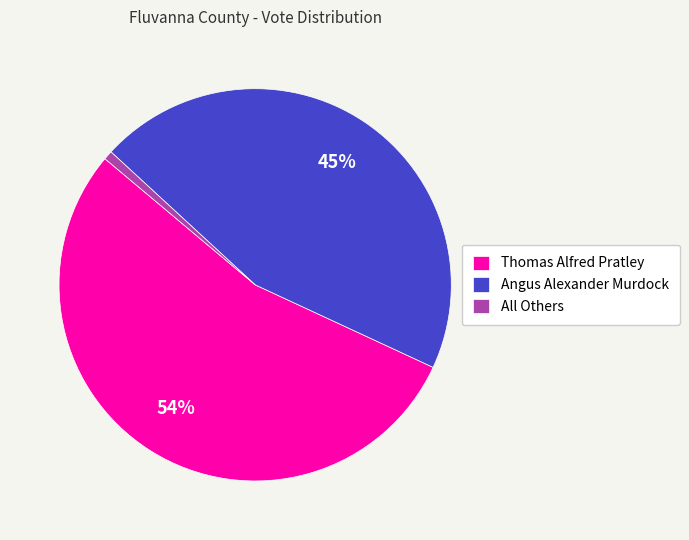

Is there any slice that represents more than half of the pie?

Yes